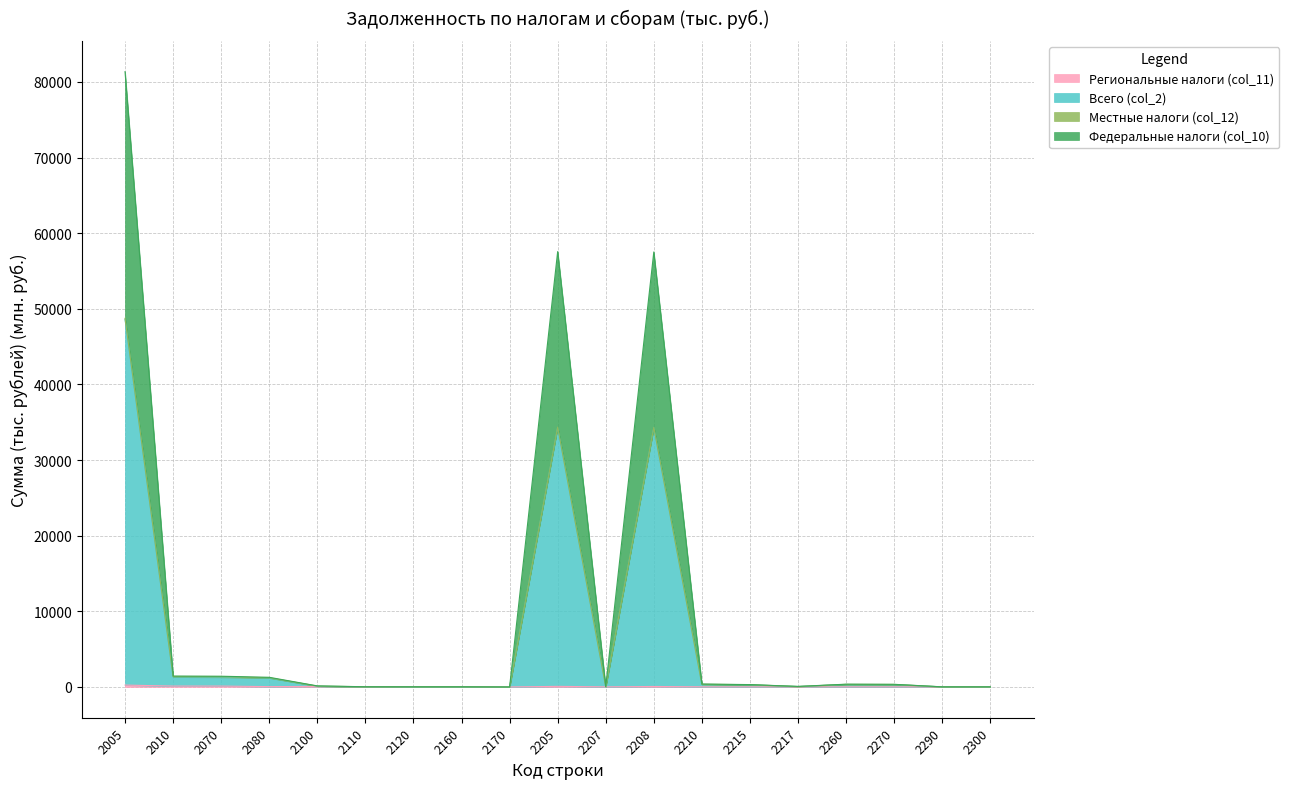

At which category is the sum across all series the highest?

2005